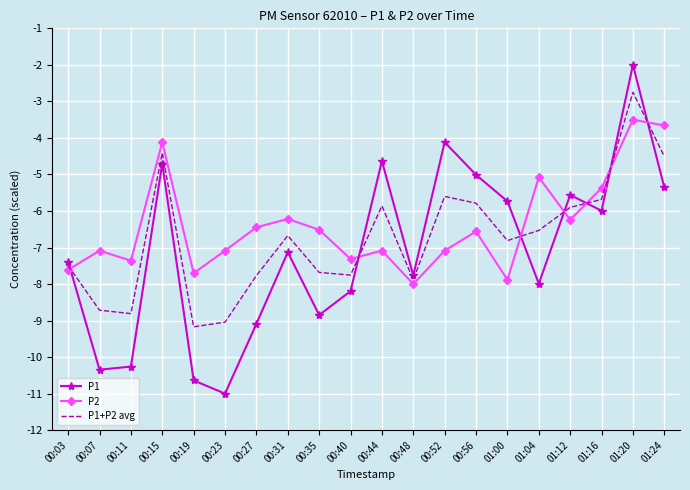

At which category is the sum across all series the highest?

01:20